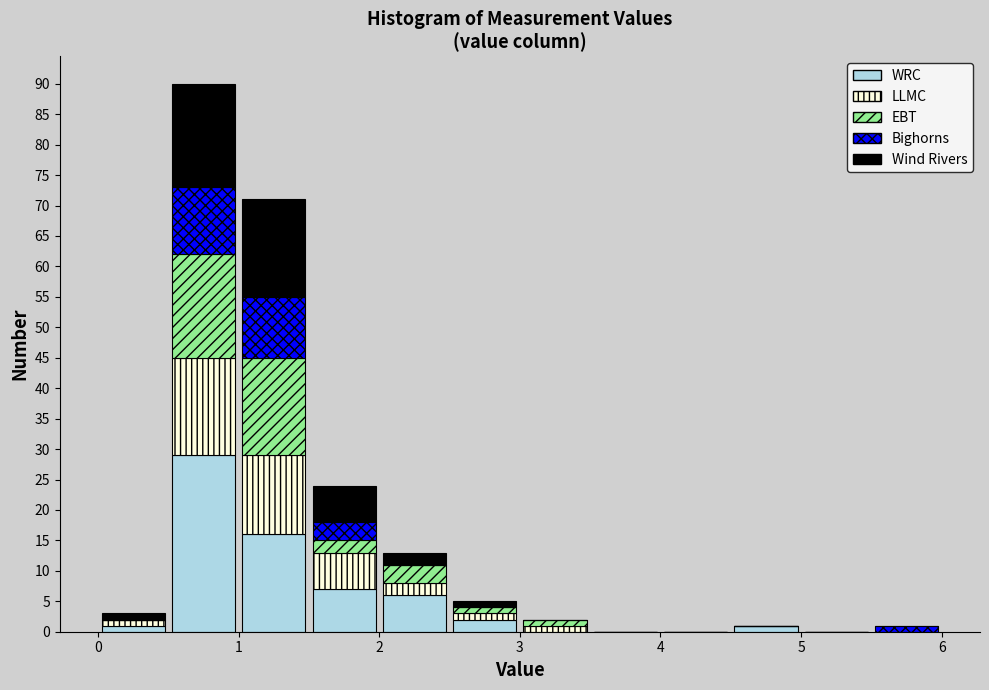

Which range on the x-axis has the tallest stacked bar (by total height)?

0.5 to 1.0